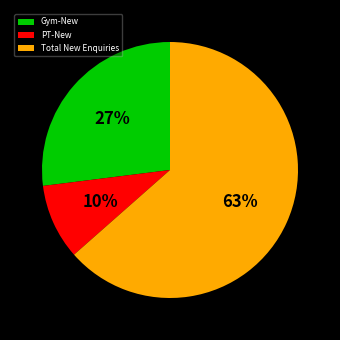

Count the number of slices in the pie.

3